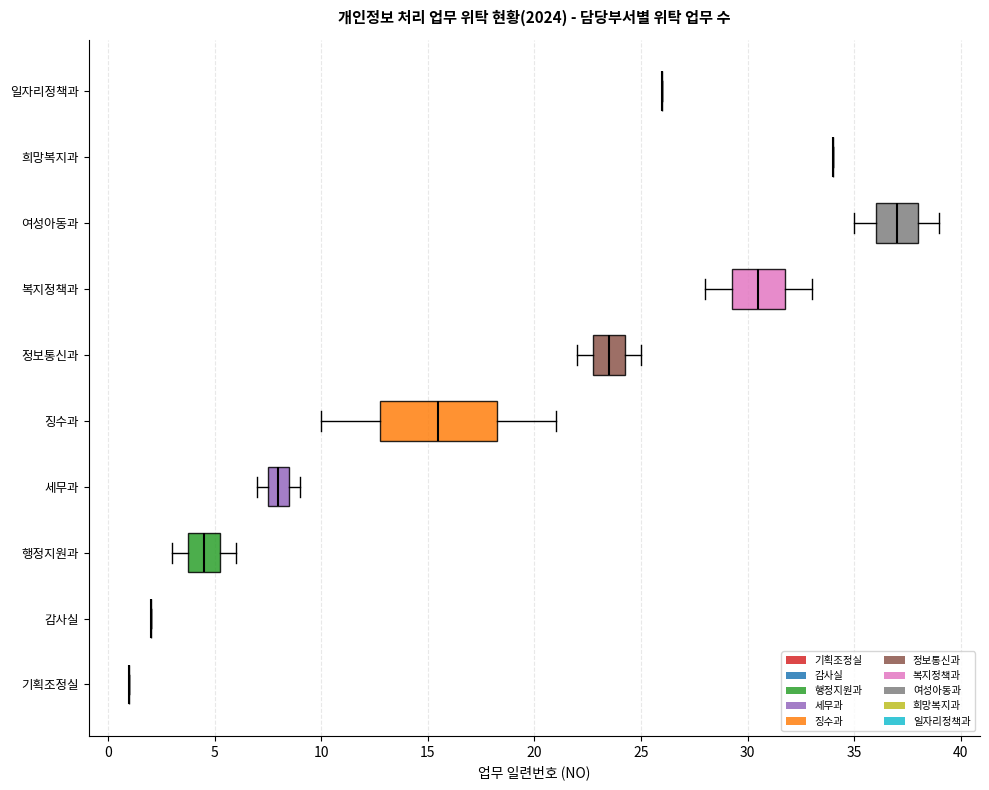

Reading bottom to top, transcribe this box plot: for each box, give where its median line is, the range the box spans, and where its two whiskers end, as read against the x-axis. The values are not printed on the chart, so give them approximately, as read against the axis.

기획조정실: box collapsed to a line at 1.0, whiskers 1.0 to 1.0
감사실: box collapsed to a line at 2.0, whiskers 2.0 to 2.0
행정지원과: median 4.5, box 4.0 to 5.5, whiskers 3.0 to 6.0
세무과: median 8.0, box 7.5 to 8.5, whiskers 7.0 to 9.0
징수과: median 15.5, box 13.0 to 18.5, whiskers 10.0 to 21.0
정보통신과: median 23.5, box 23.0 to 24.5, whiskers 22.0 to 25.0
복지정책과: median 30.5, box 29.5 to 32.0, whiskers 28.0 to 33.0
여성아동과: median 37.0, box 36.0 to 38.0, whiskers 35.0 to 39.0
희망복지과: box collapsed to a line at 34.0, whiskers 34.0 to 34.0
일자리정책과: box collapsed to a line at 26.0, whiskers 26.0 to 26.0